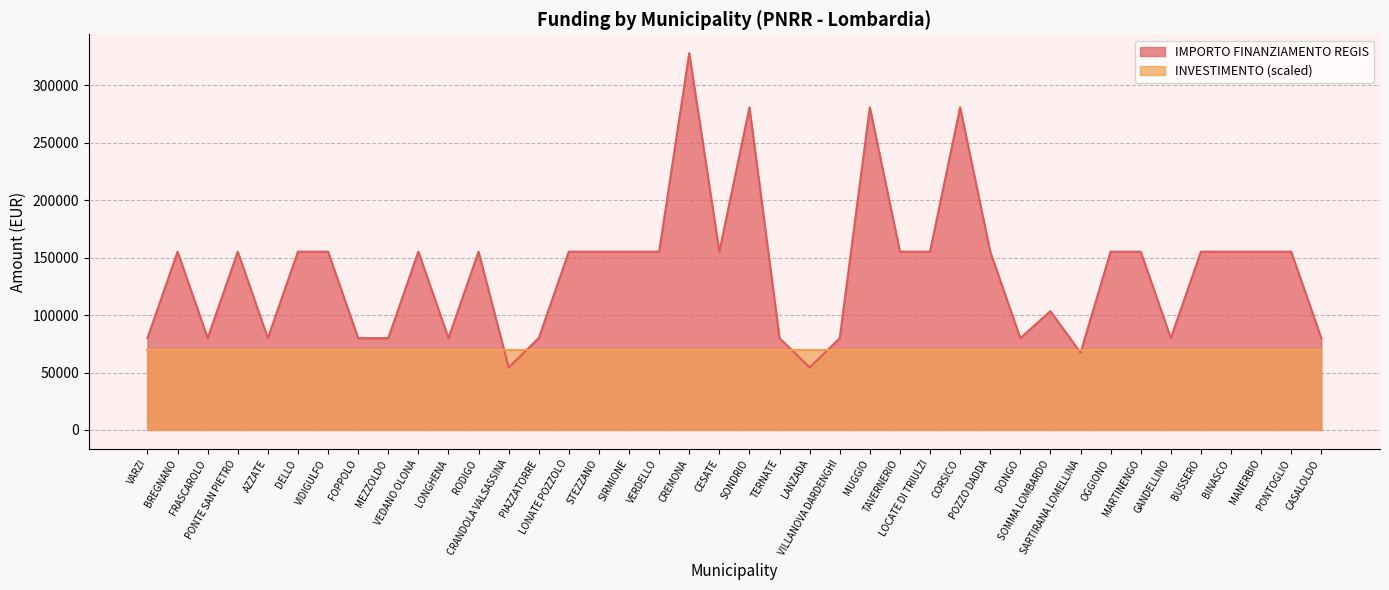

What is the minimum value shown in the chart?

54412